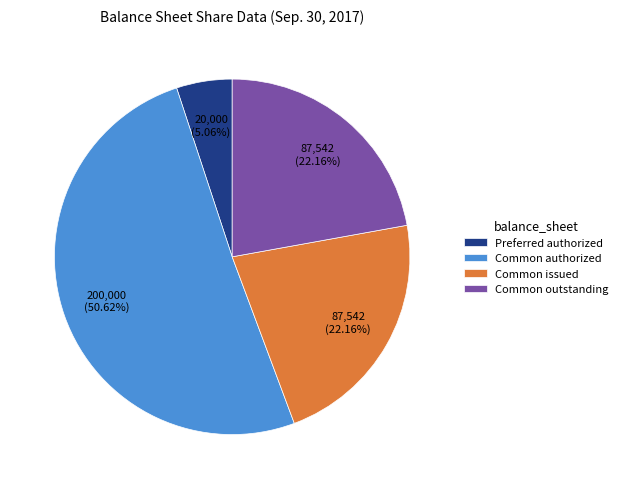

Approximately how many times larger is the value at Common outstanding compared to Common authorized?

0.4